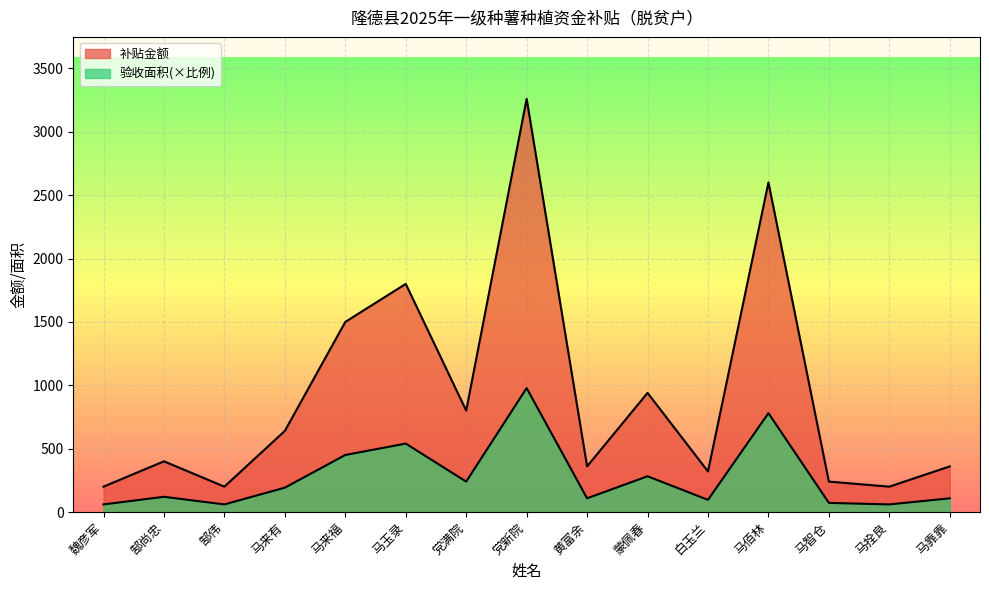

The value of 验收面积 at 马来福 is 2370. True or false?

False